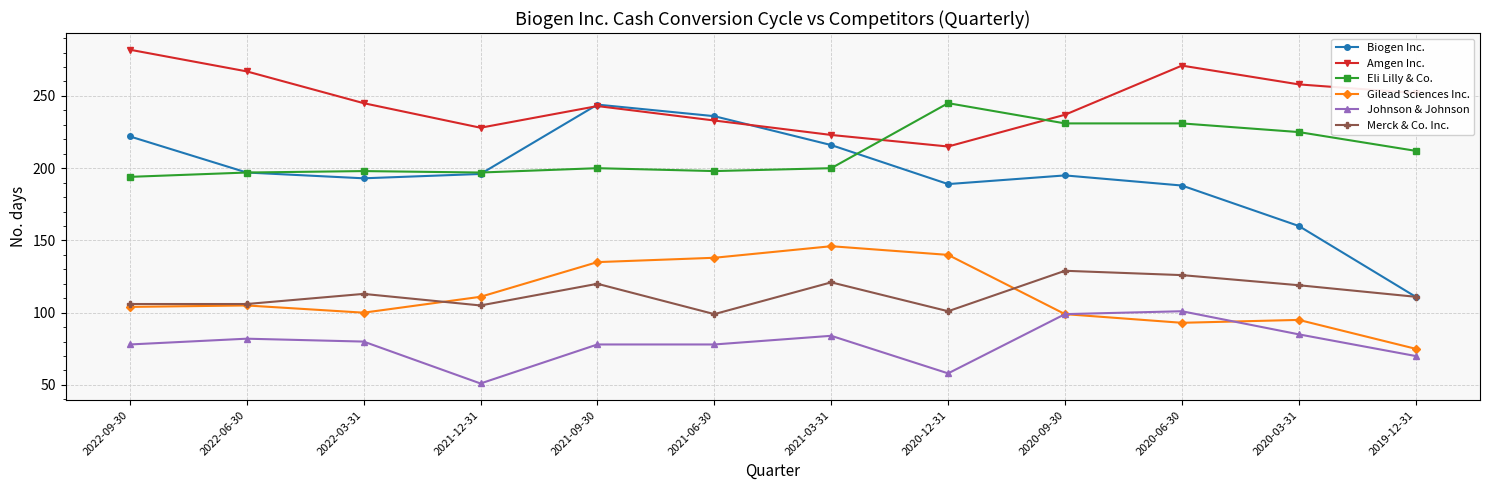

What is the minimum value for Eli Lilly & Co.?

194